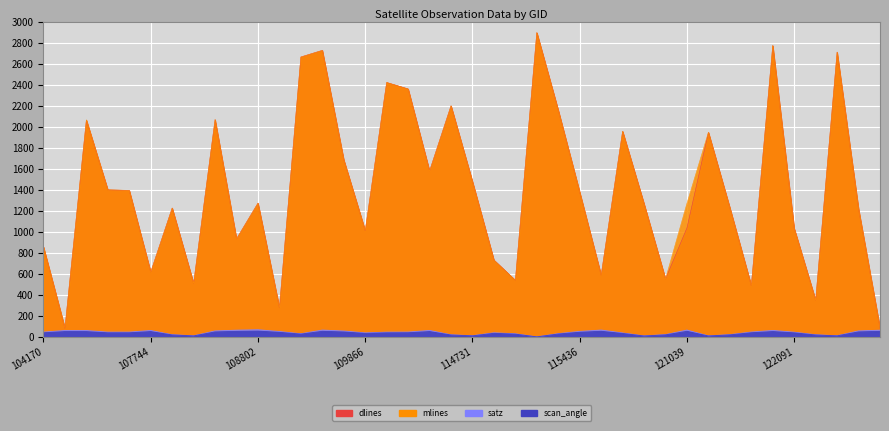

What is the total value across all series at 114731?

2982.6